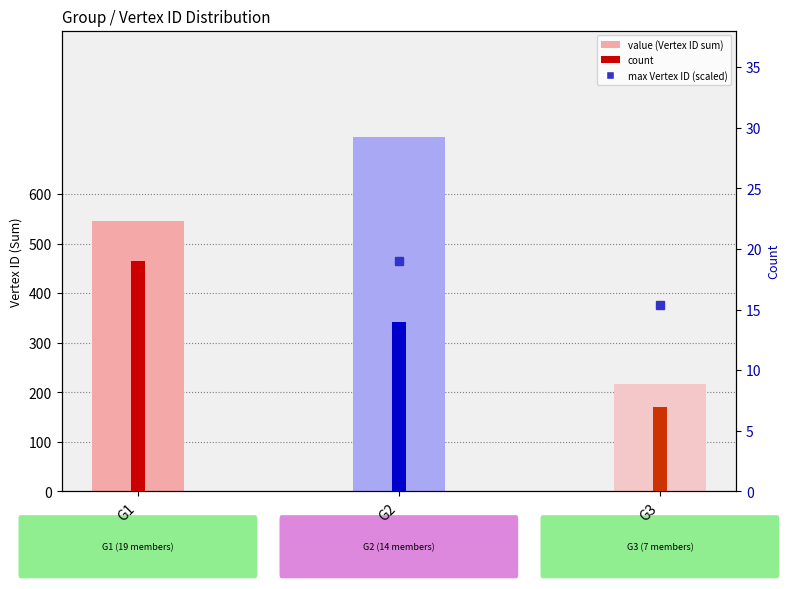

Reading left to right, extract all data points from this chart.

Vertex ID (sum): 546	715	216
count: 19	14	7